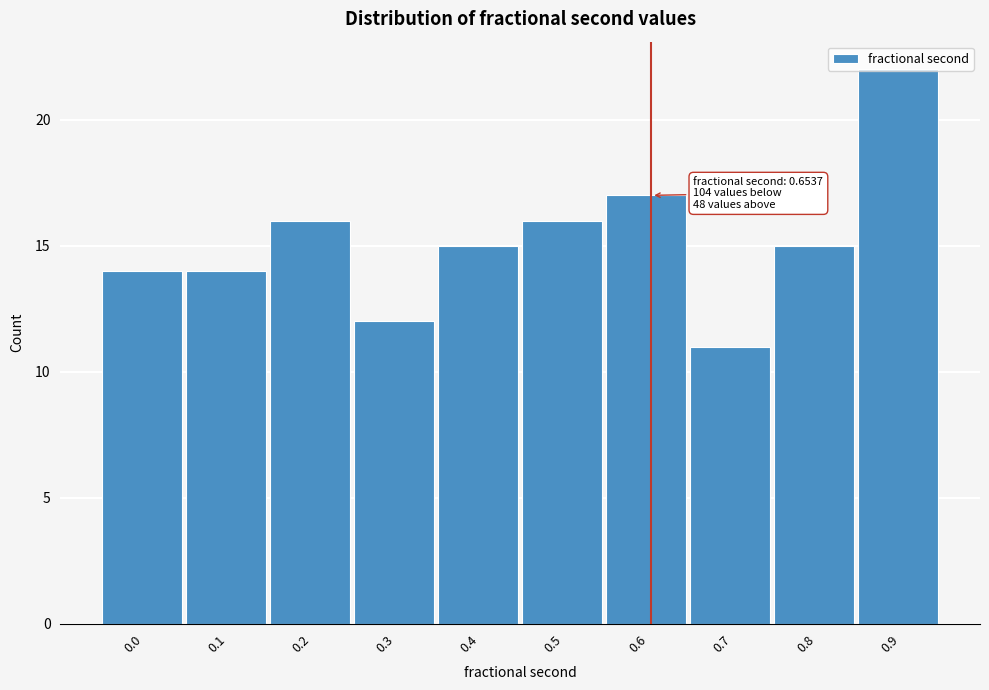

What is the value of the 5th bar from the left?

15